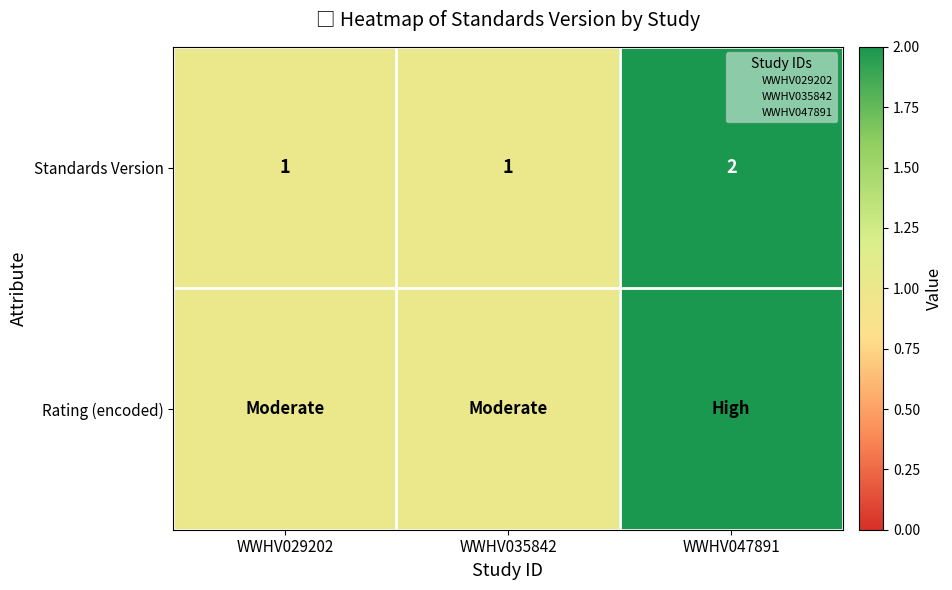

What is the average value of the Rating (encoded) series?

1